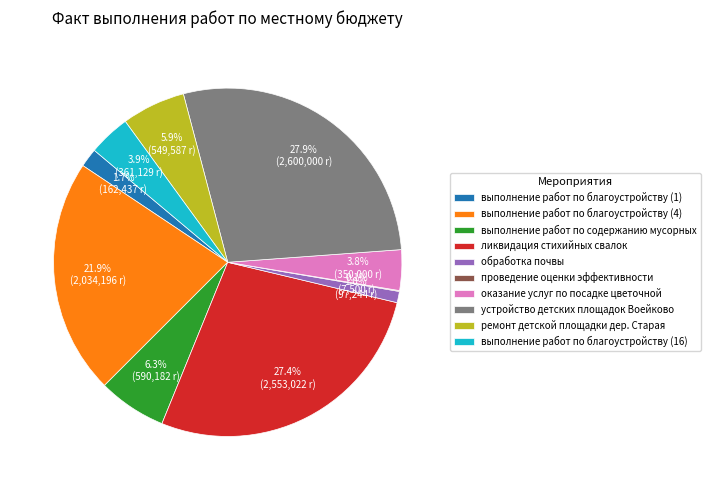

Is there a majority slice in this chart?

No